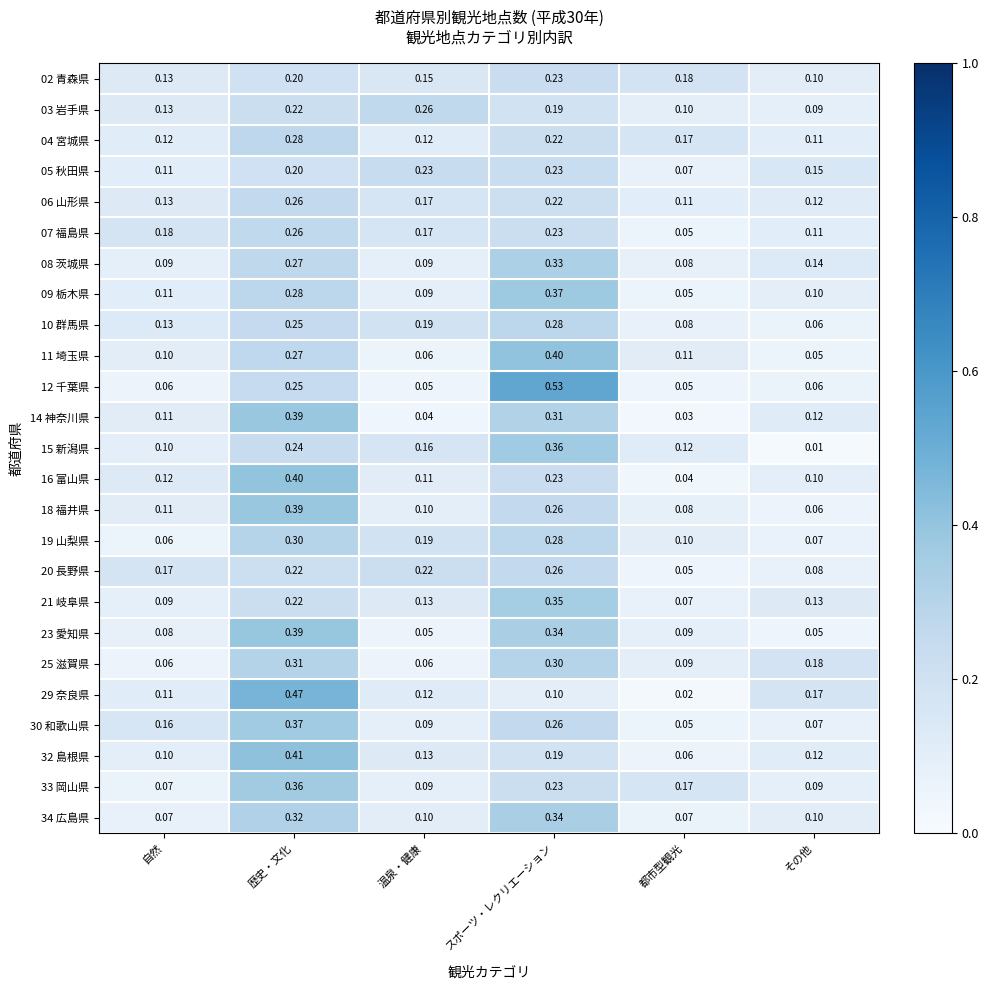

At which label is 29 奈良県 closest to 0?

都市型観光